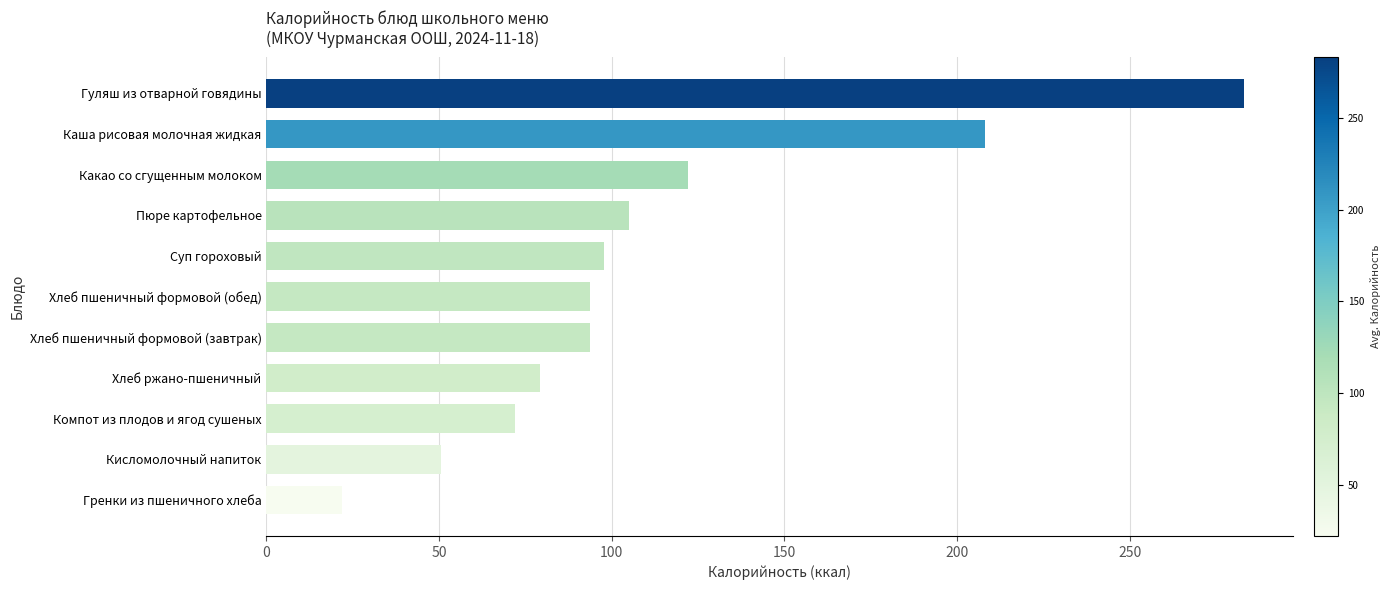

Is it true that the value at Кисломолочный напиток is 19.5?

False